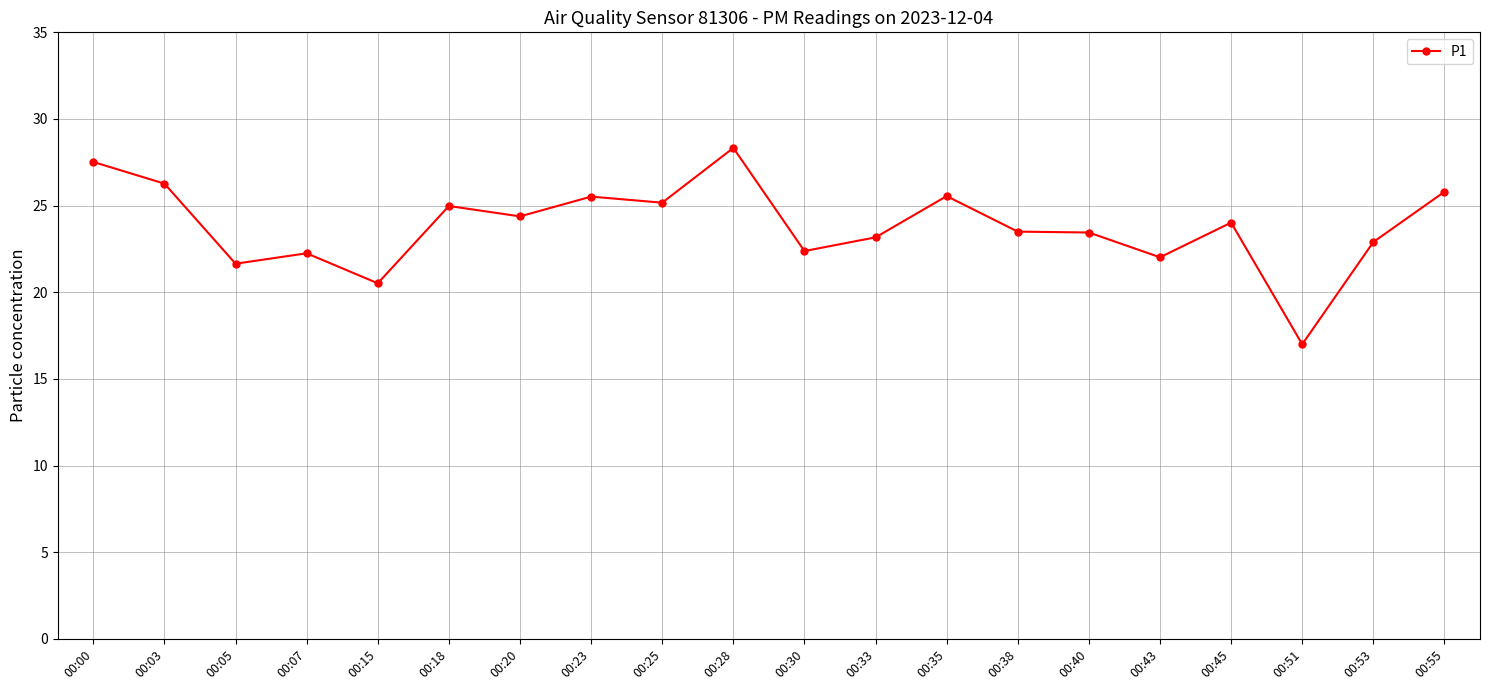

Between 00:18 and 00:03, which is larger?

00:03